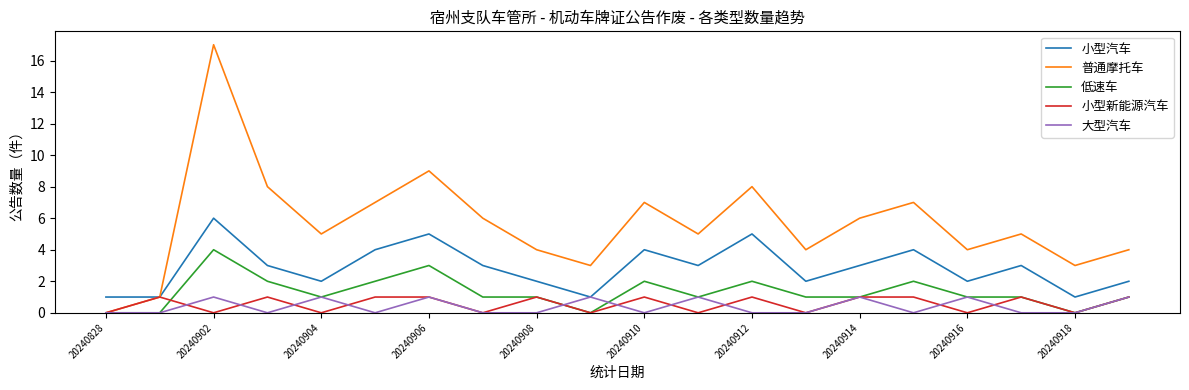

Which series has the largest total across all categories?

普通摩托车